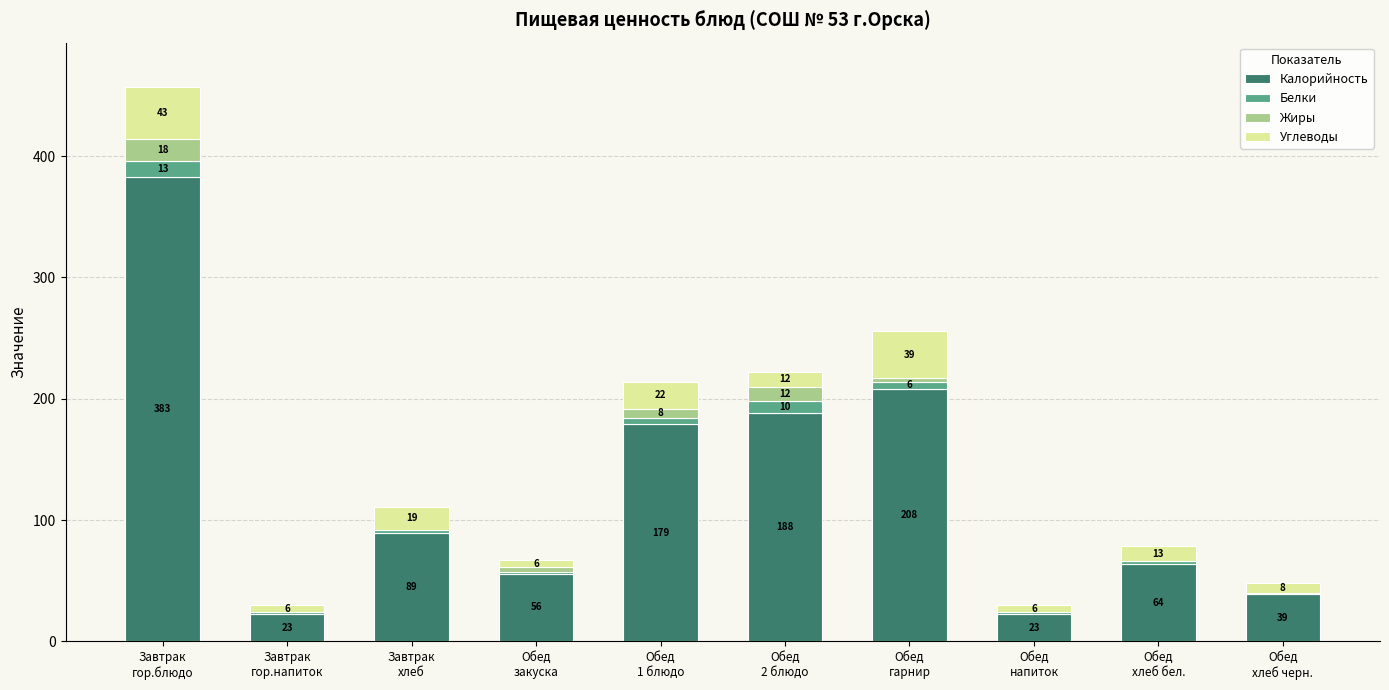

Count the number of categories in the chart.

10